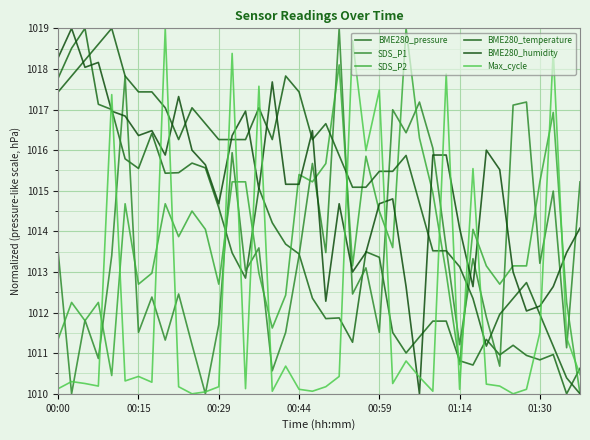

What is the value of the Max_cycle point at the 22nd from the left?

1010.4